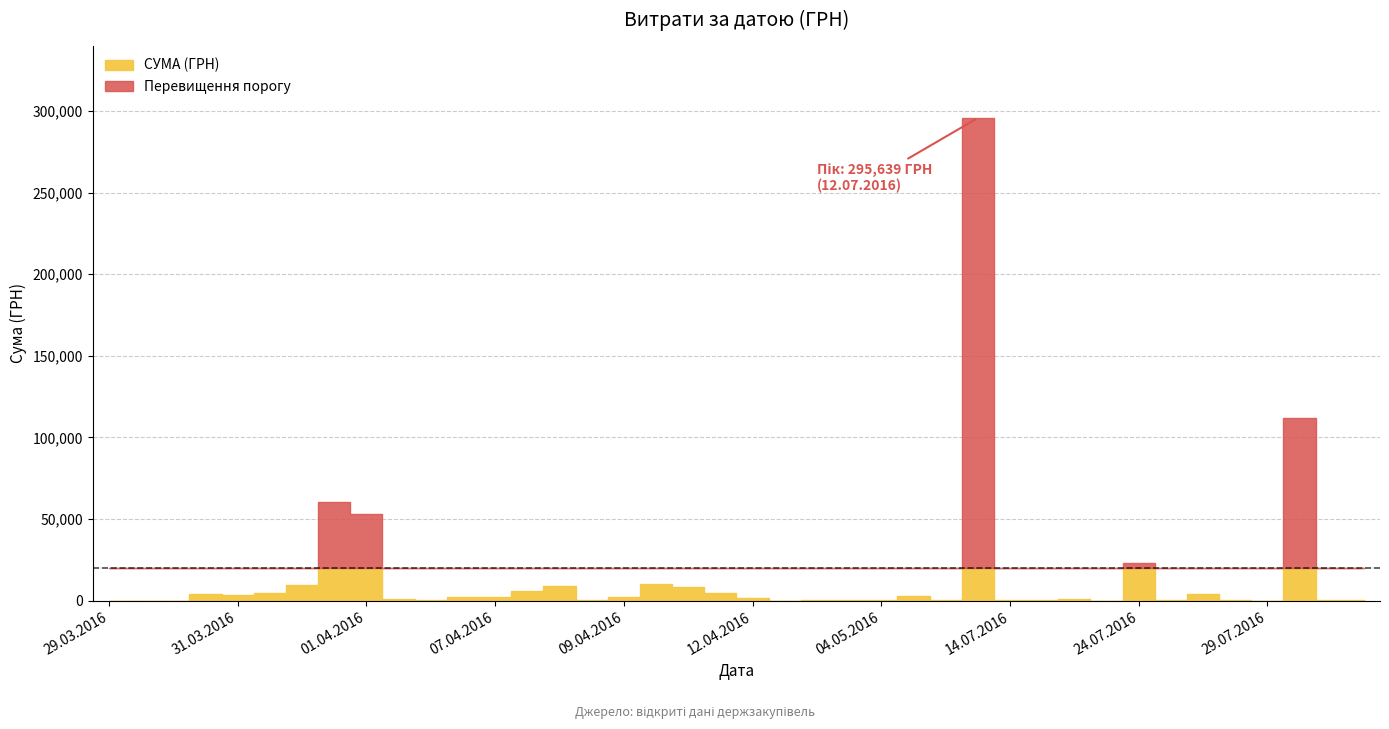

How many lines are shown in the chart?

1